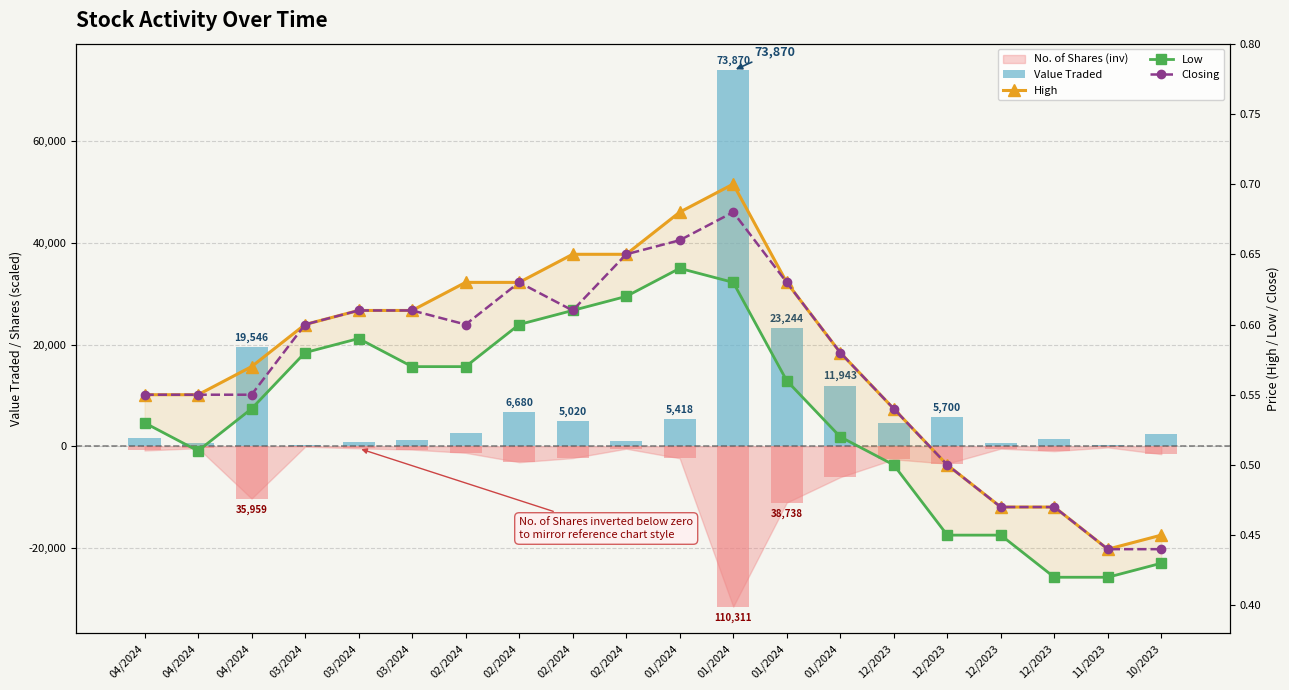

The value of High at 04/2024 is 0.2. True or false?

False